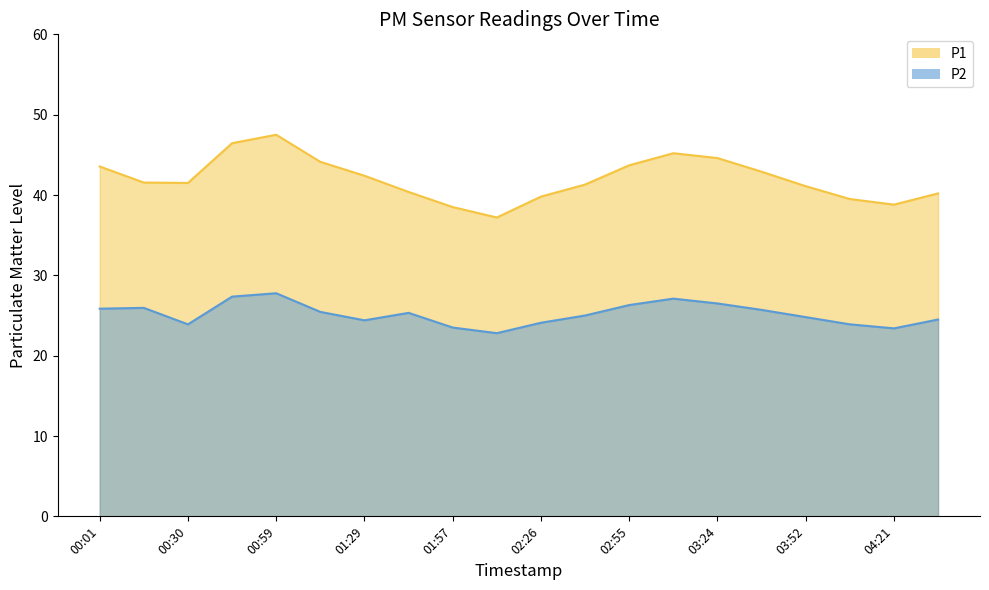

Which has a higher value, 00:59 or 01:14?

00:59